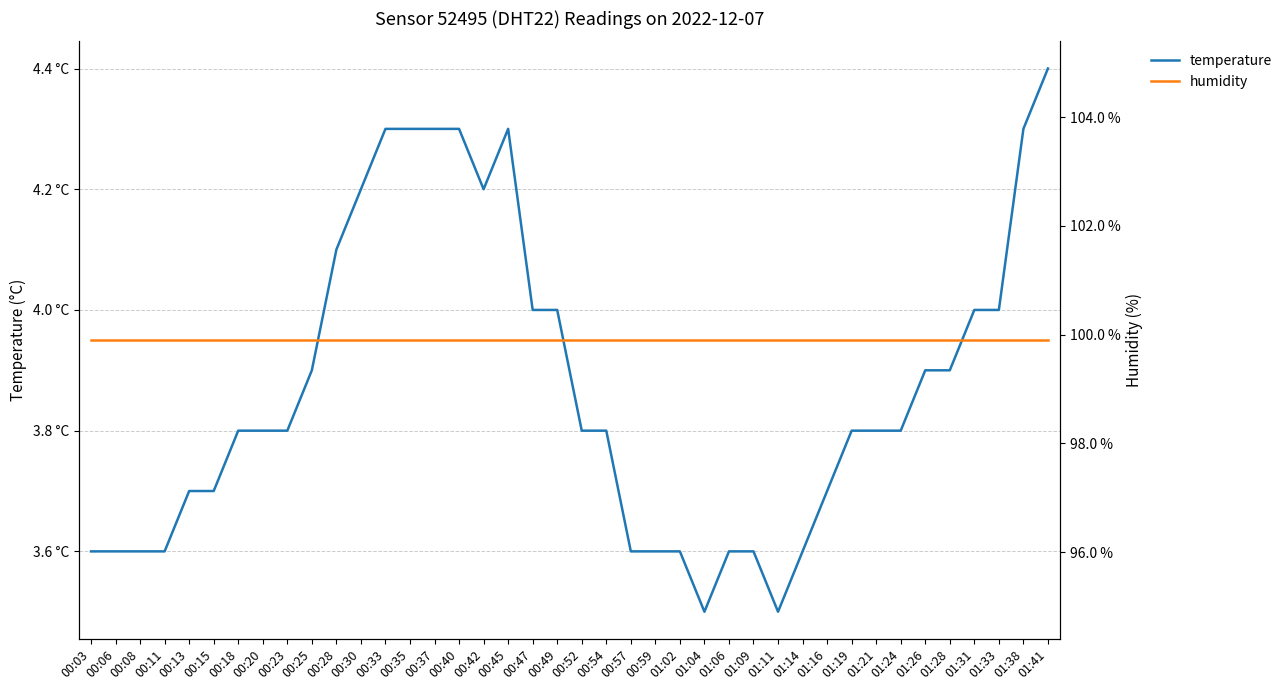

What is the average value of the temperature series?

3.9